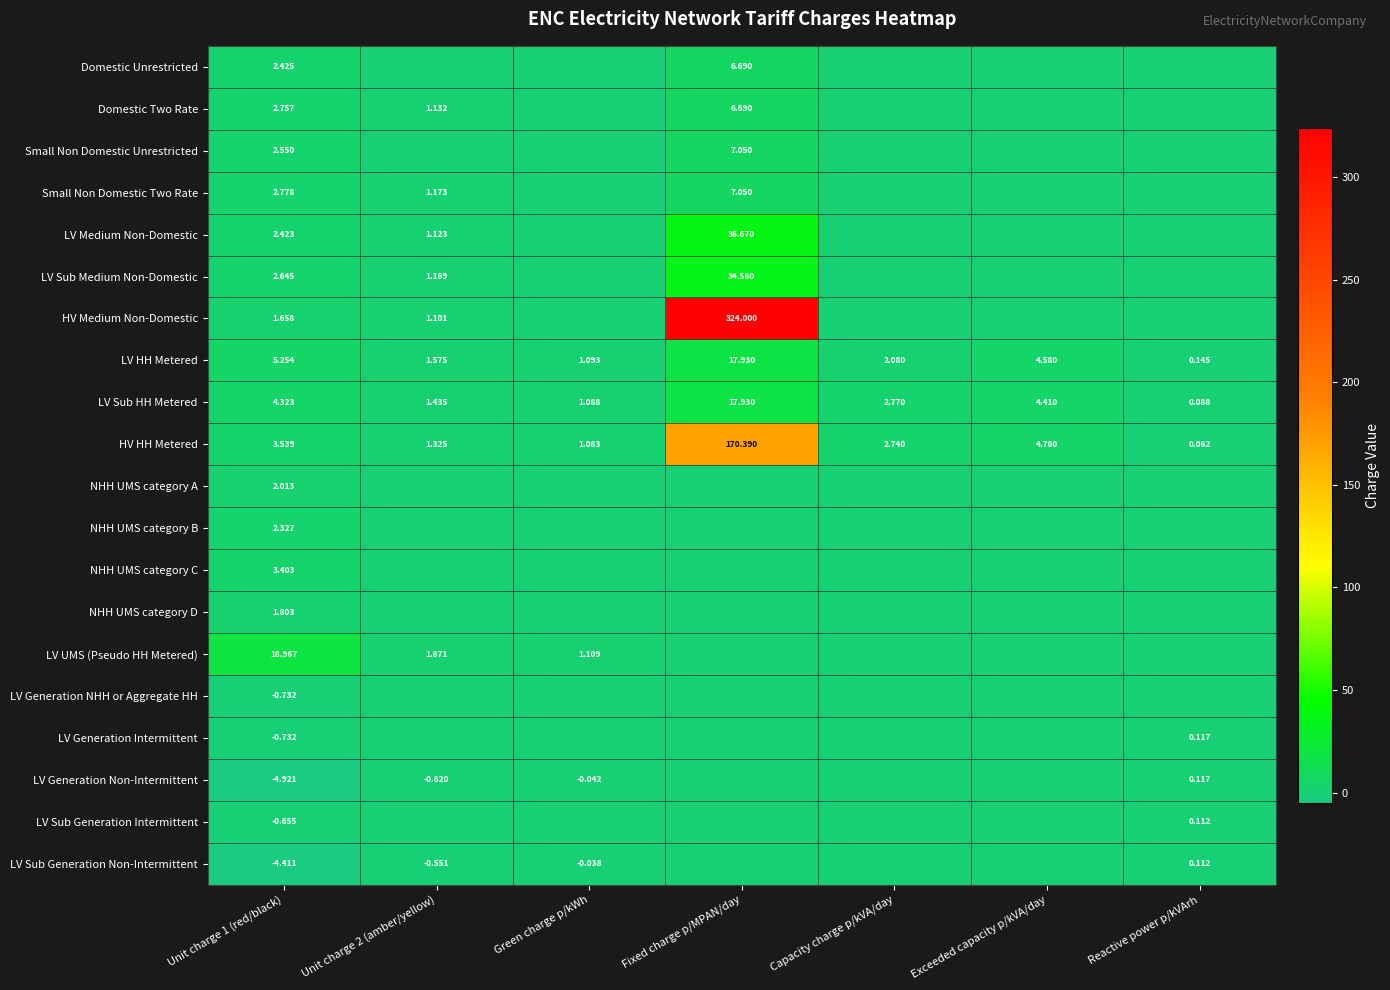

How many values in the Domestic Unrestricted series exceed 0?

2